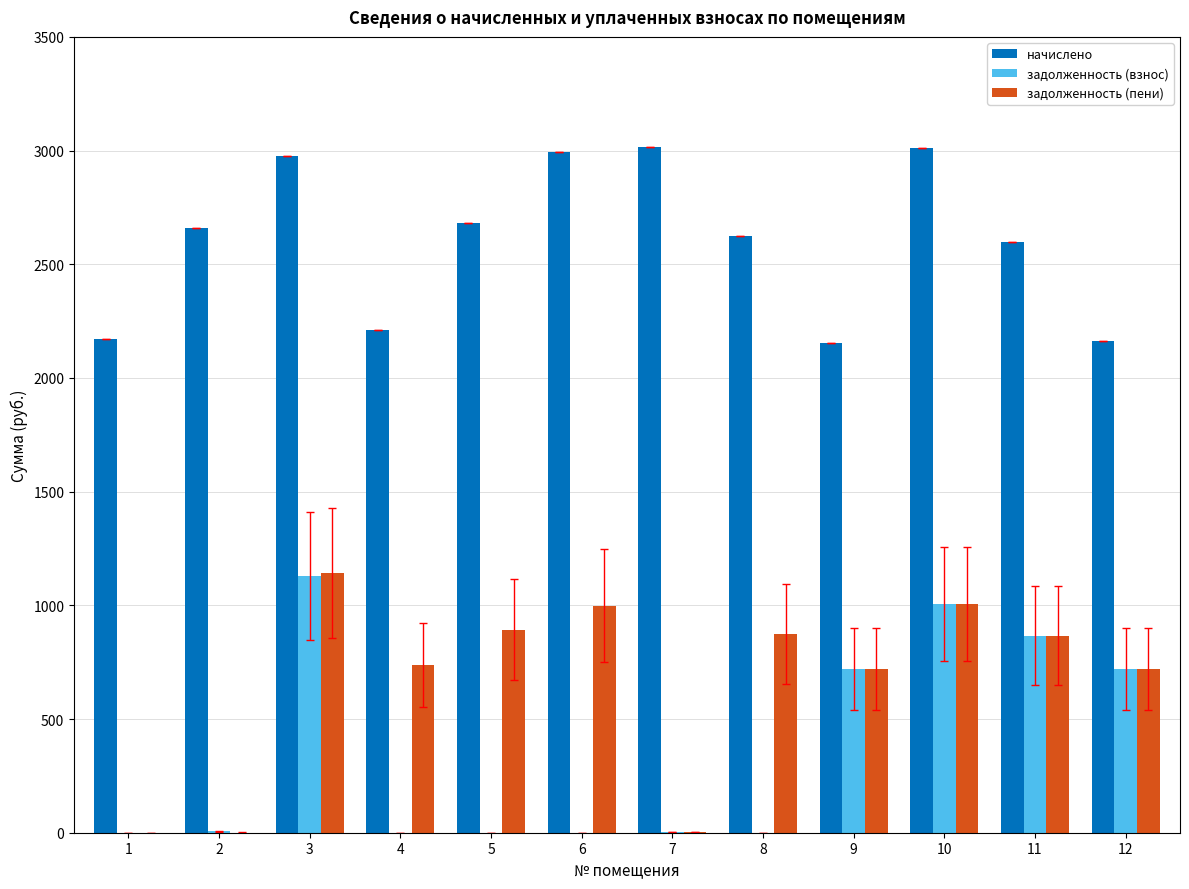

What is the sum of the задолженность (пени) values at 6 and 10?

2002.7